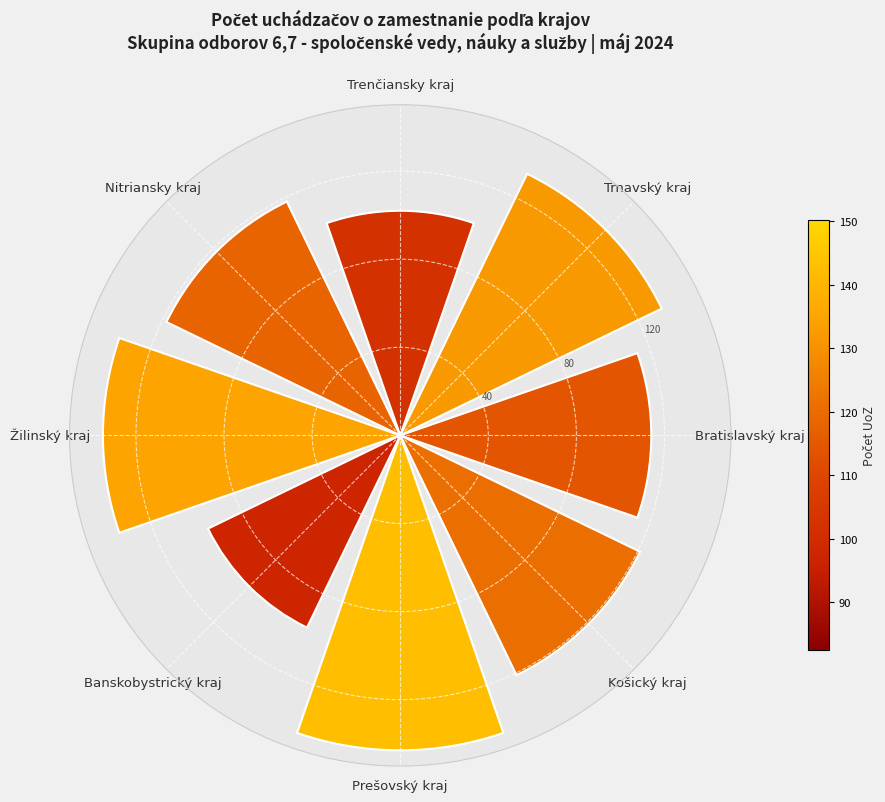

Is it true that the value at Prešovský kraj is 88?

False